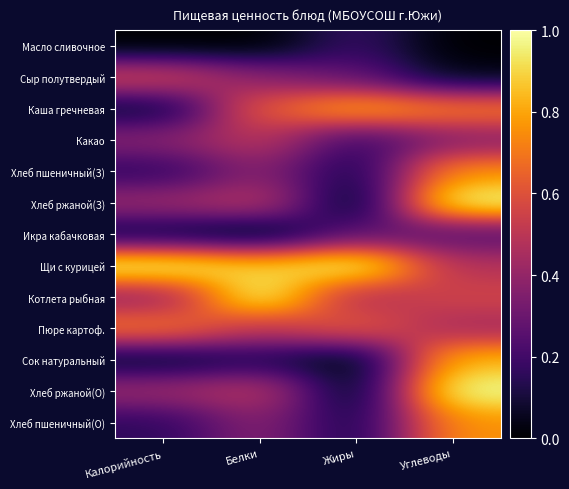

How many data points does each series have?

4